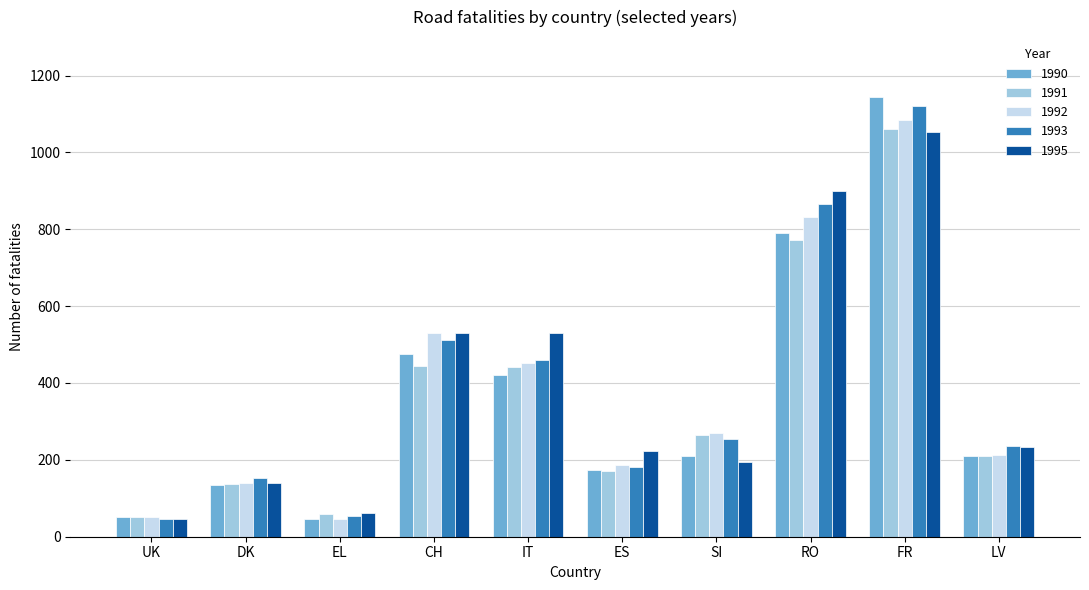

What is the difference between the maximum and minimum values in the 1991 series?

1009